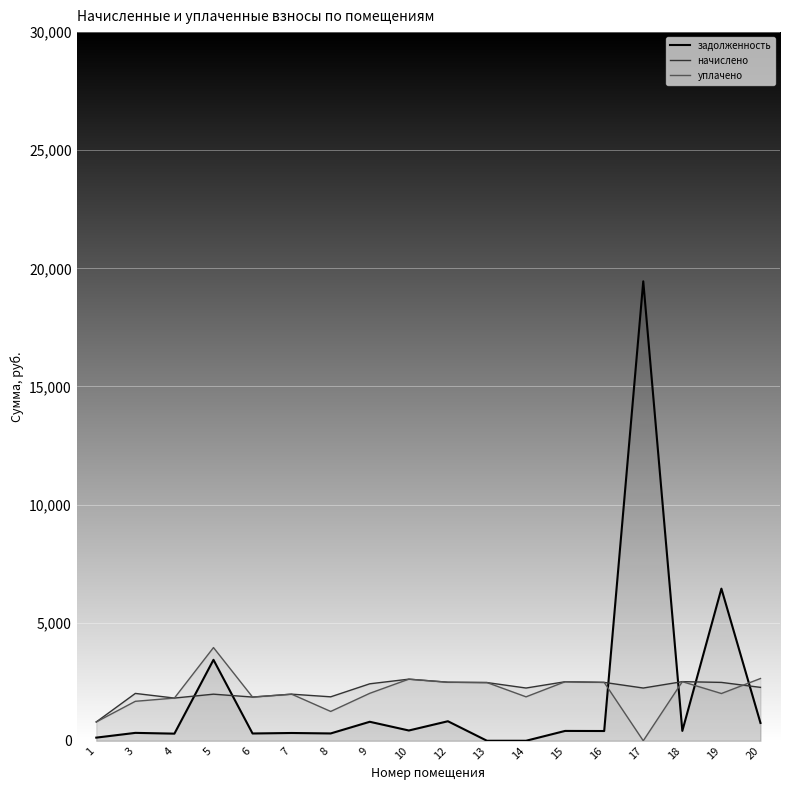

Rank the series by their maximum value, from lowest to highest.

начислено, уплачено, задолженность